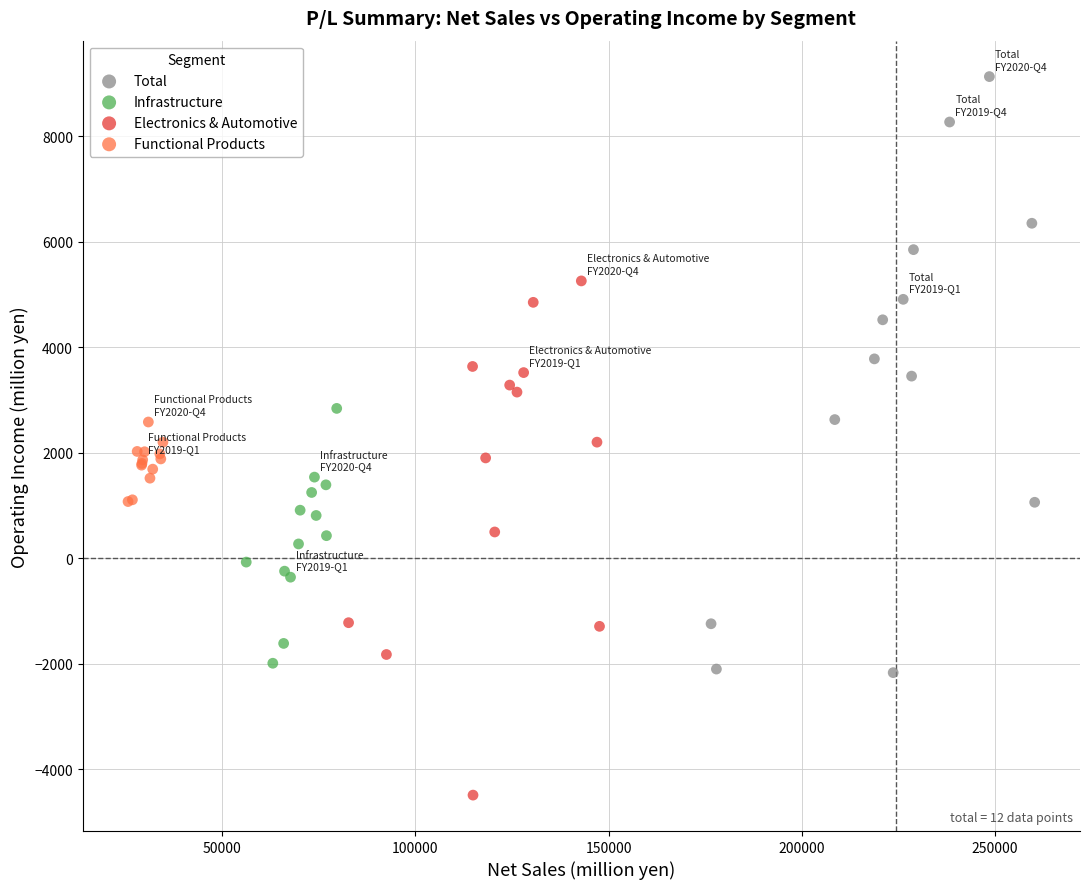

Which series reaches the minimum Y coordinate?

Electronics & Automotive